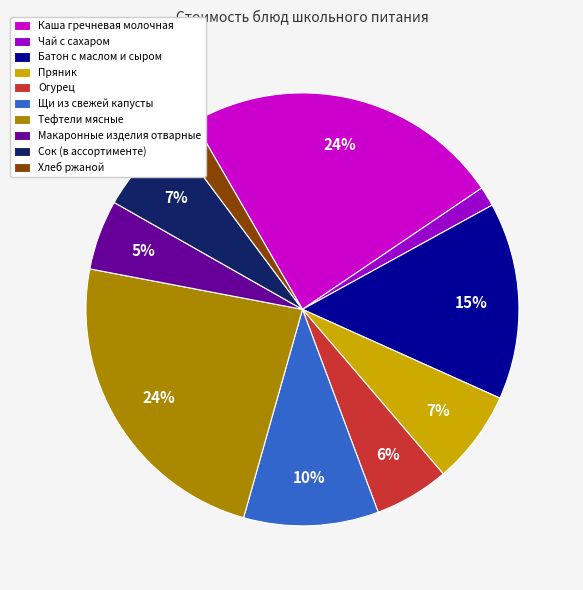

How many slices are in this pie chart?

10